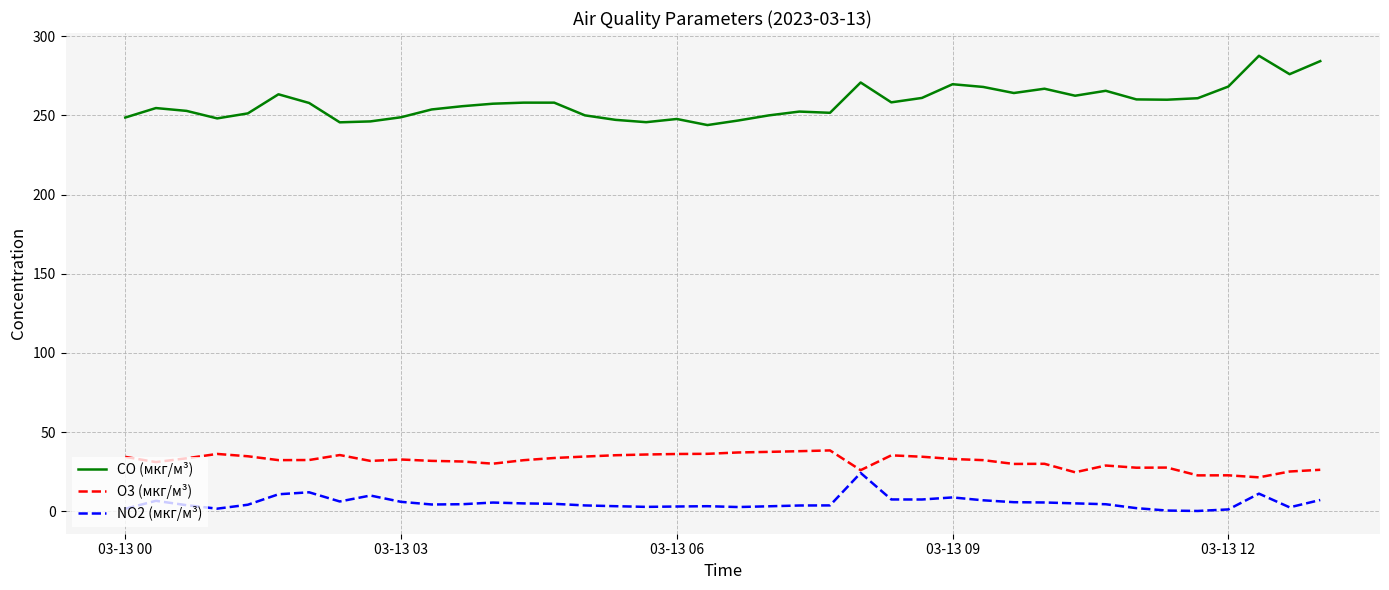

True or false: CO (мкг/м³) and O3 (мкг/м³) intersect in this chart.

False